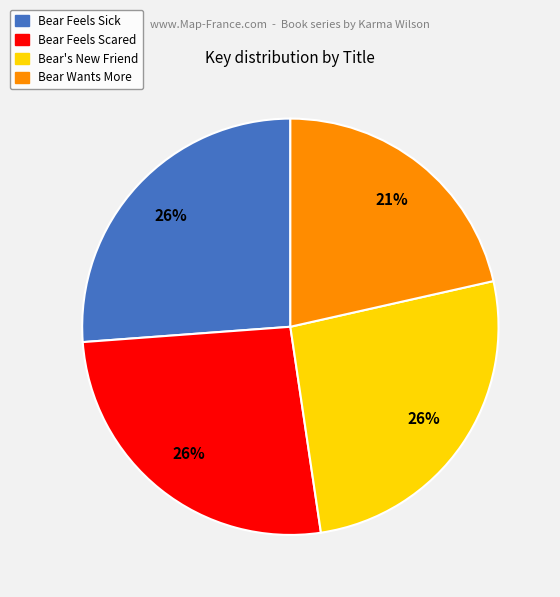

True or false: Bear Wants More accounts for 35% of the total.

False